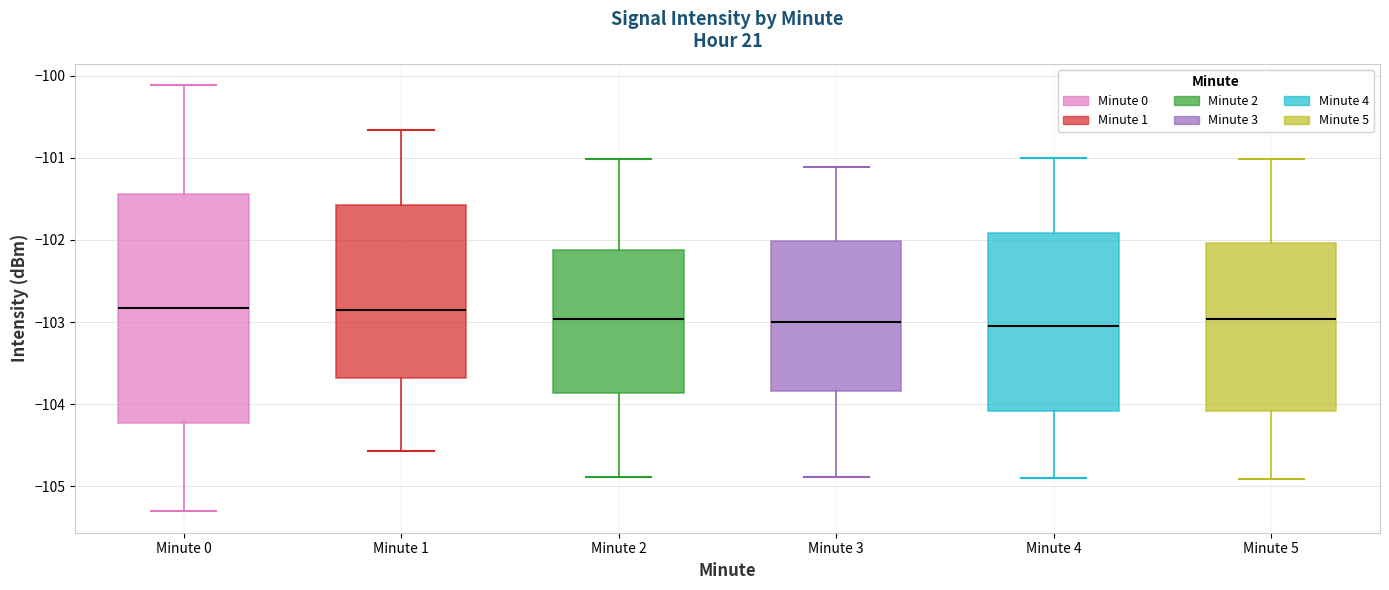

Reading left to right, transcribe this box plot: for each box, give where its median line is, the range the box spans, and where its two whiskers end, as read against the y-axis. The values are not printed on the chart, so give them approximately, as read against the axis.

Minute 0: median -102.8, box -104.2 to -101.4, whiskers -105.3 to -100.1
Minute 1: median -102.9, box -103.7 to -101.6, whiskers -104.6 to -100.7
Minute 2: median -103.0, box -103.9 to -102.1, whiskers -104.9 to -101.0
Minute 3: median -103.0, box -103.8 to -102.0, whiskers -104.9 to -101.1
Minute 4: median -103.0, box -104.1 to -101.9, whiskers -104.9 to -101.0
Minute 5: median -103.0, box -104.1 to -102.0, whiskers -104.9 to -101.0